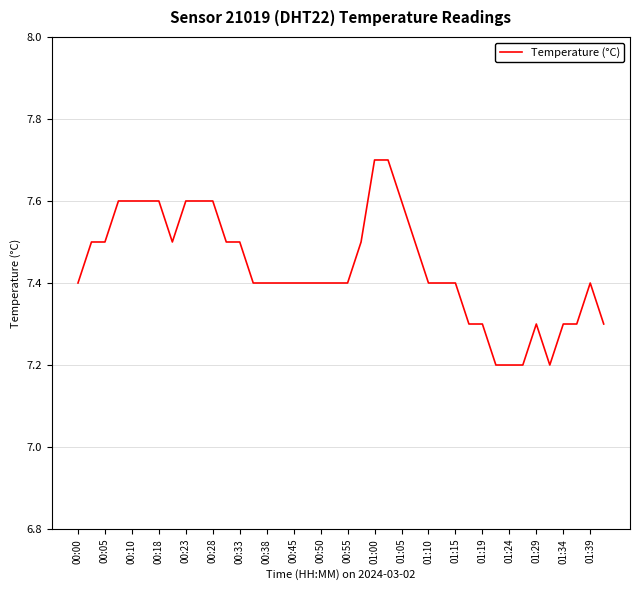

What is the difference between the maximum and minimum values?

0.5